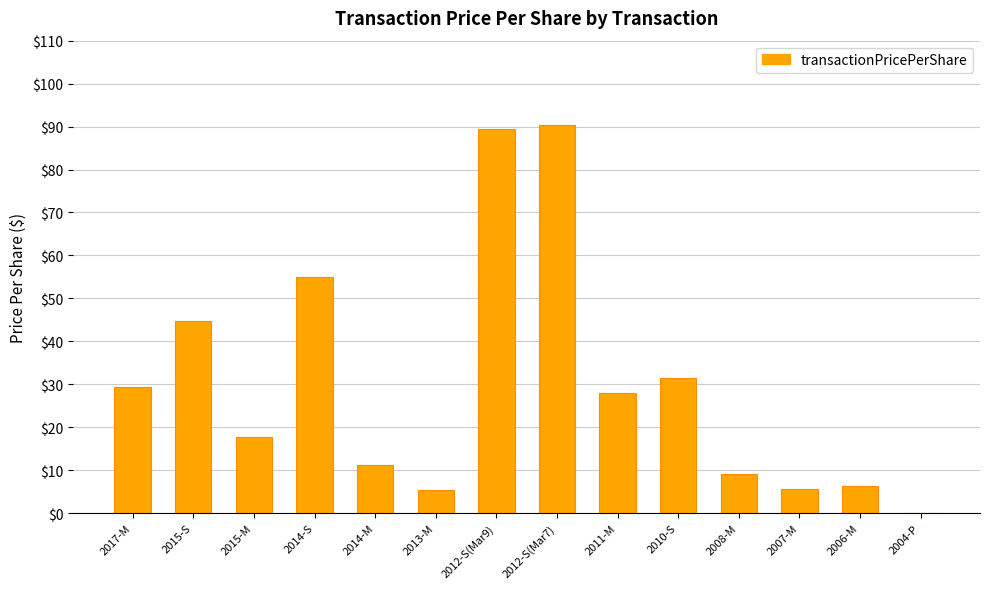

How many data points does each series have?

14